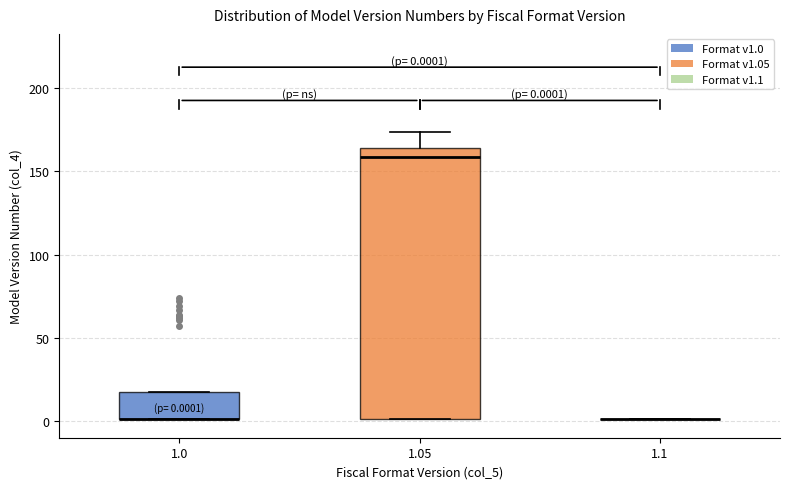

Comparing the boxes themselves (not the whiskers), which one is the tallest?

1.05